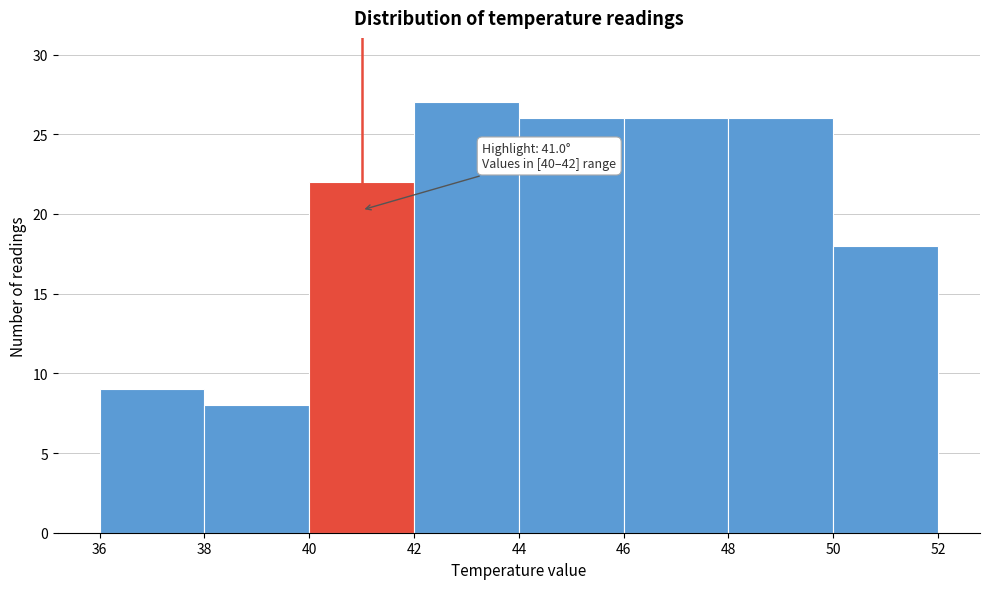

Over which range of the x-axis is the bar tallest?

42 to 44